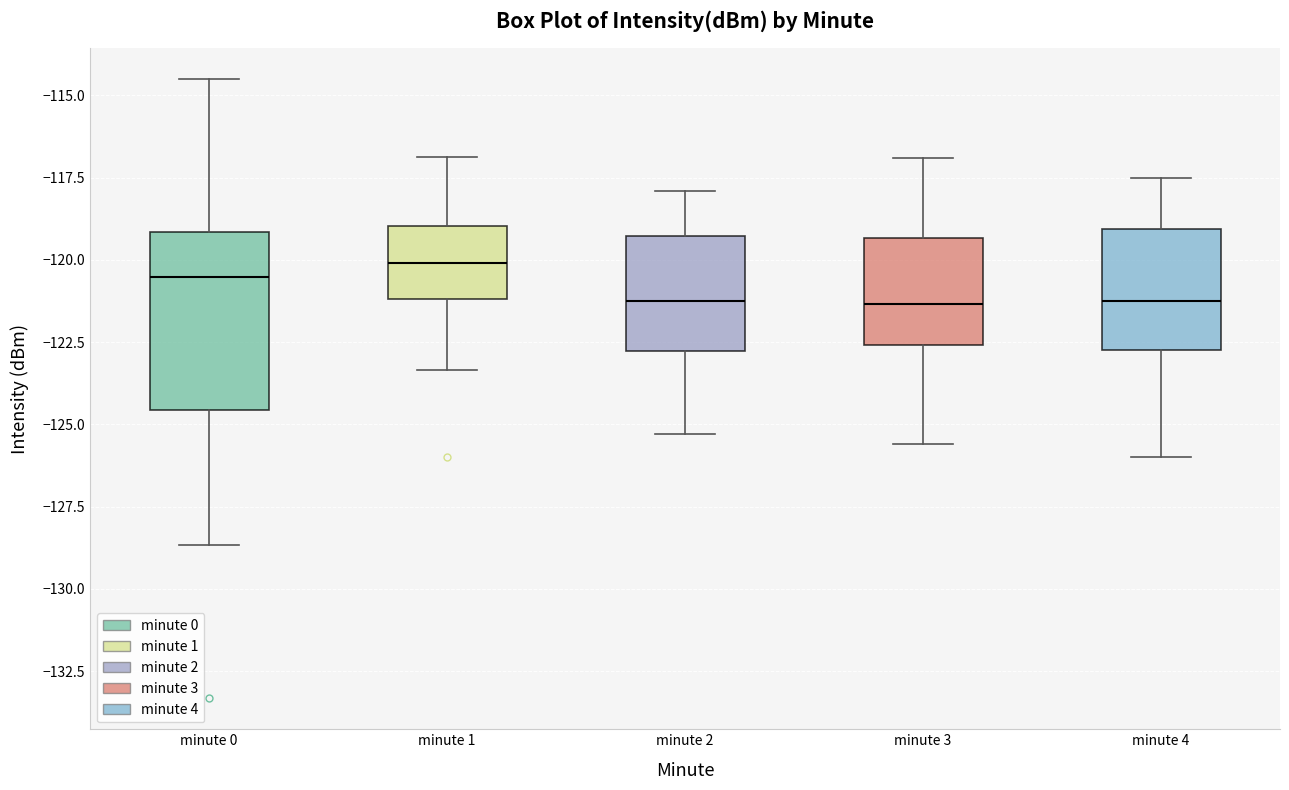

Reading left to right, transcribe this box plot: for each box, give where its median line is, the range the box spans, and where its two whiskers end, as read against the y-axis. The values are not printed on the chart, so give them approximately, as read against the axis.

minute 0: median -120.5, box -124.5 to -119.0, whiskers -128.5 to -114.5
minute 1: median -120.0, box -121.0 to -119.0, whiskers -123.5 to -117.0
minute 2: median -121.0, box -123.0 to -119.5, whiskers -125.5 to -118.0
minute 3: median -121.5, box -122.5 to -119.5, whiskers -125.5 to -117.0
minute 4: median -121.0, box -122.5 to -119.0, whiskers -126.0 to -117.5